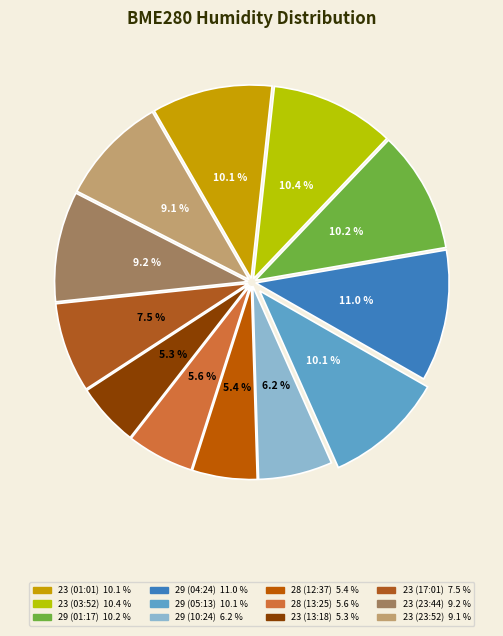

Does 23 (17:01) represent more than half of the total?

No